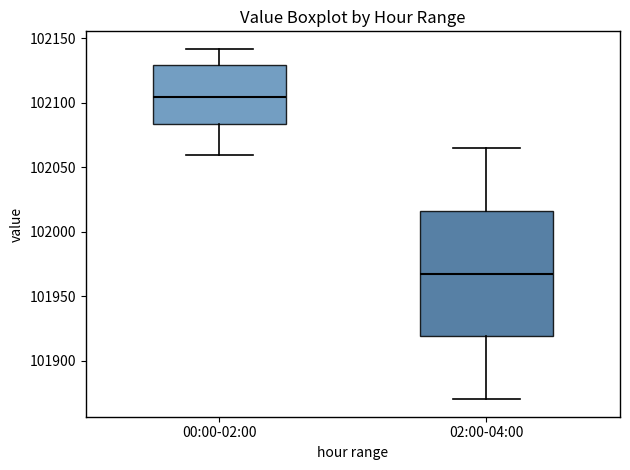

Which box is the tallest, from its lower edge to its upper edge?

02:00-04:00